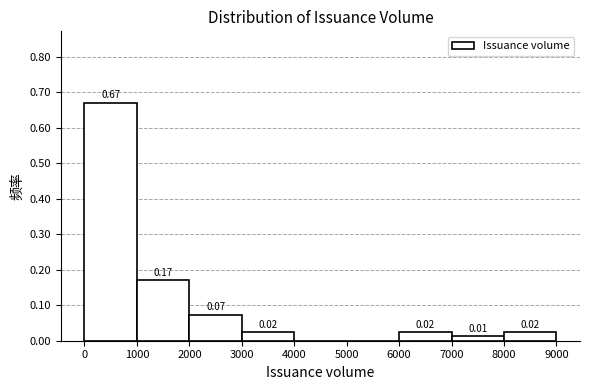

Which range on the x-axis has the tallest bar?

0 to 1000